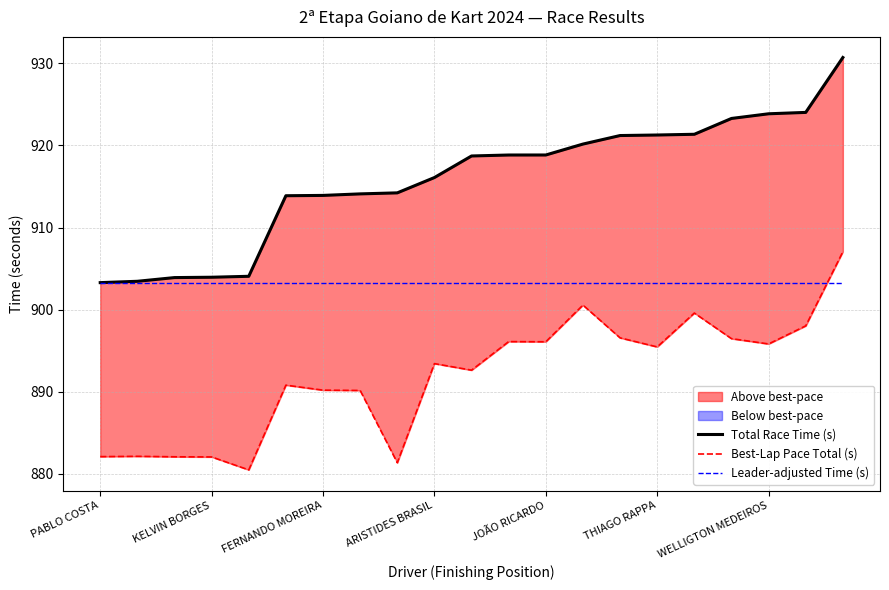

List the labels in order of Total Race Time (s) value, largest first.

20, 19, 18, 17, 16, 15, 14, 13, 12, 11, 10, 9, 8, 7, WELLIGTON MEDEIROS, THIAGO RAPPA, JOÃO RICARDO, ARISTIDES BRASIL, FERNANDO MOREIRA, KELVIN BORGES, PABLO COSTA